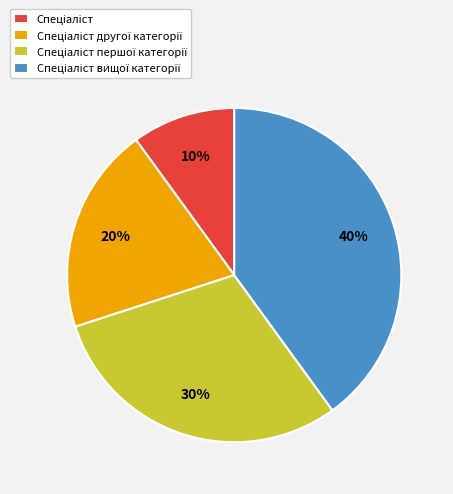

To the nearest percent, what is the average slice percentage?

25%